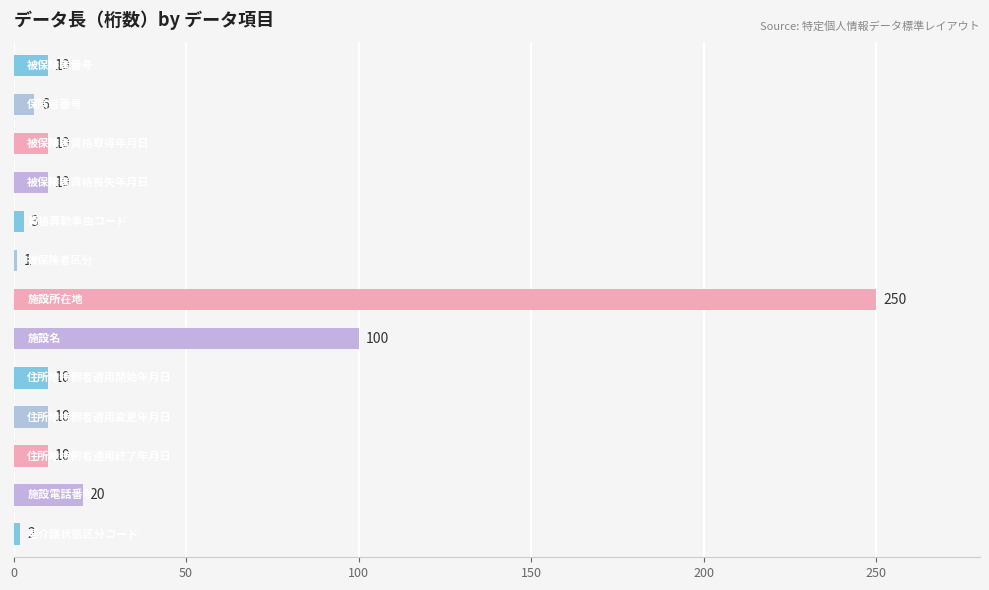

What is the value of the 2nd bar from the top?

6